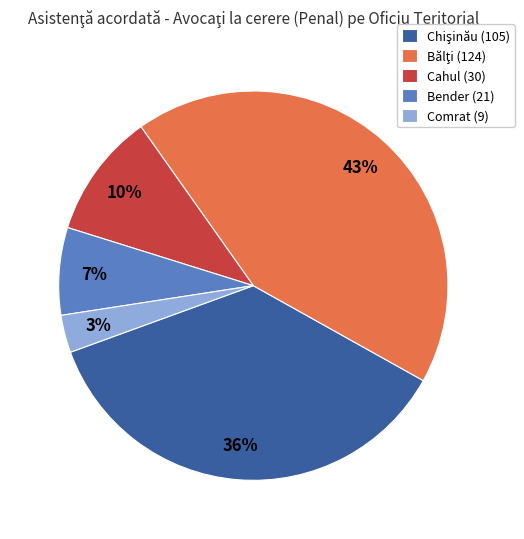

Does Bender (21) represent more than half of the total?

No